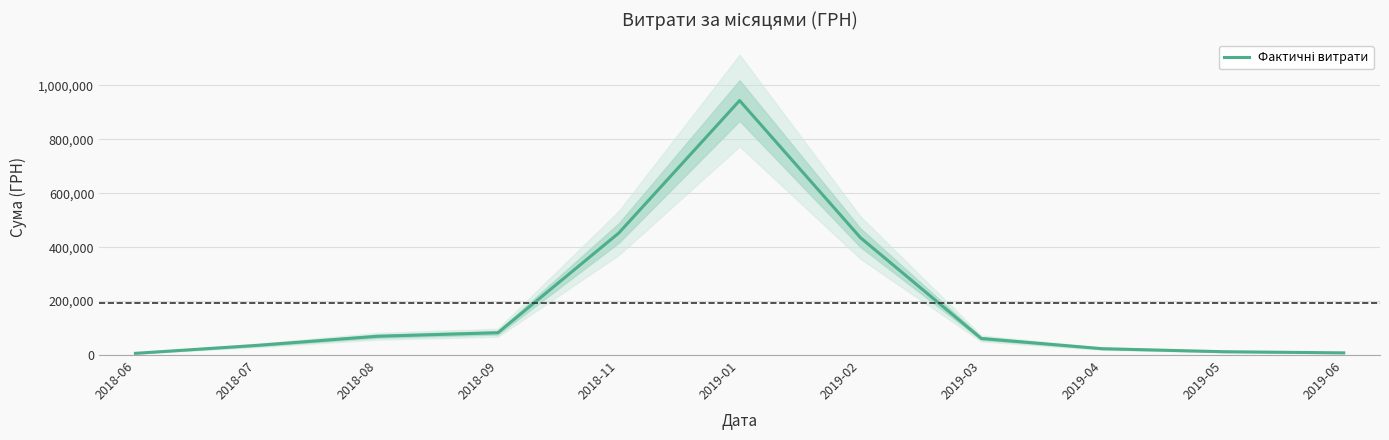

What position from the left is 2019-05?

10